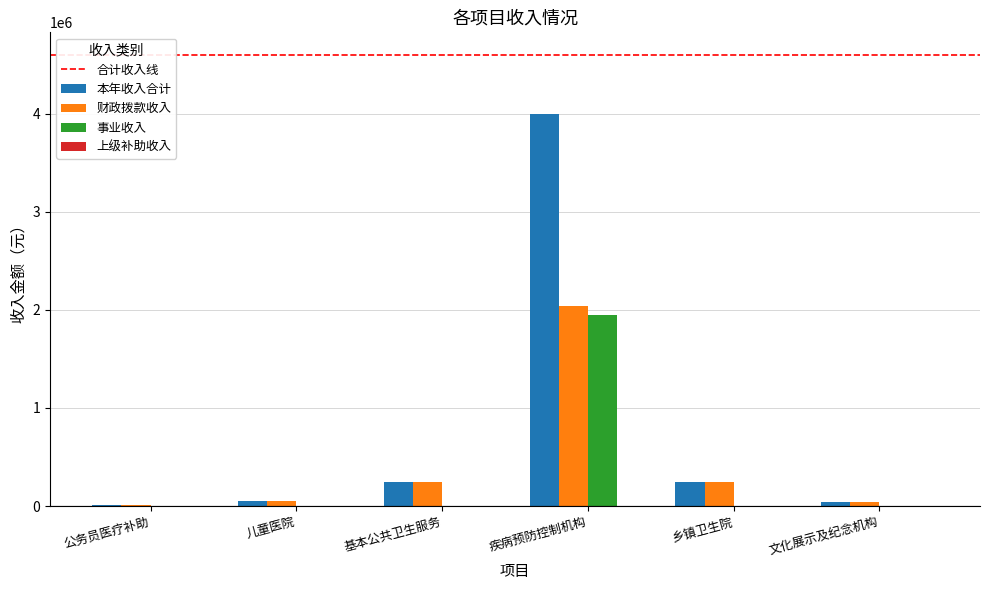

True or false: 本年收入合计 has a value of 3993834.9 at 疾病预防控制机构.

True